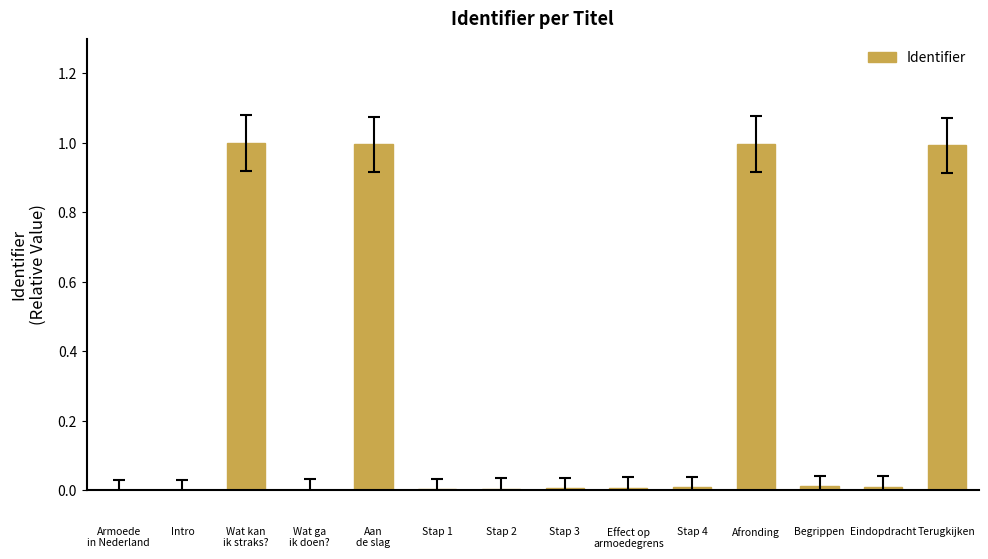

How many data points does each series have?

14